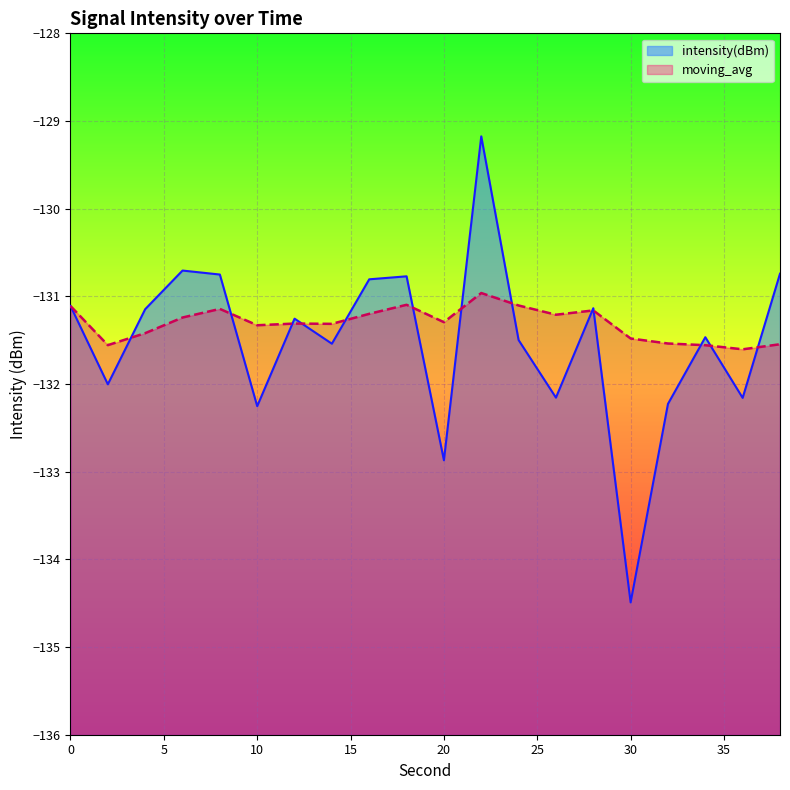

Where do intensity(dBm) and moving_avg first cross each other?

2 and 4